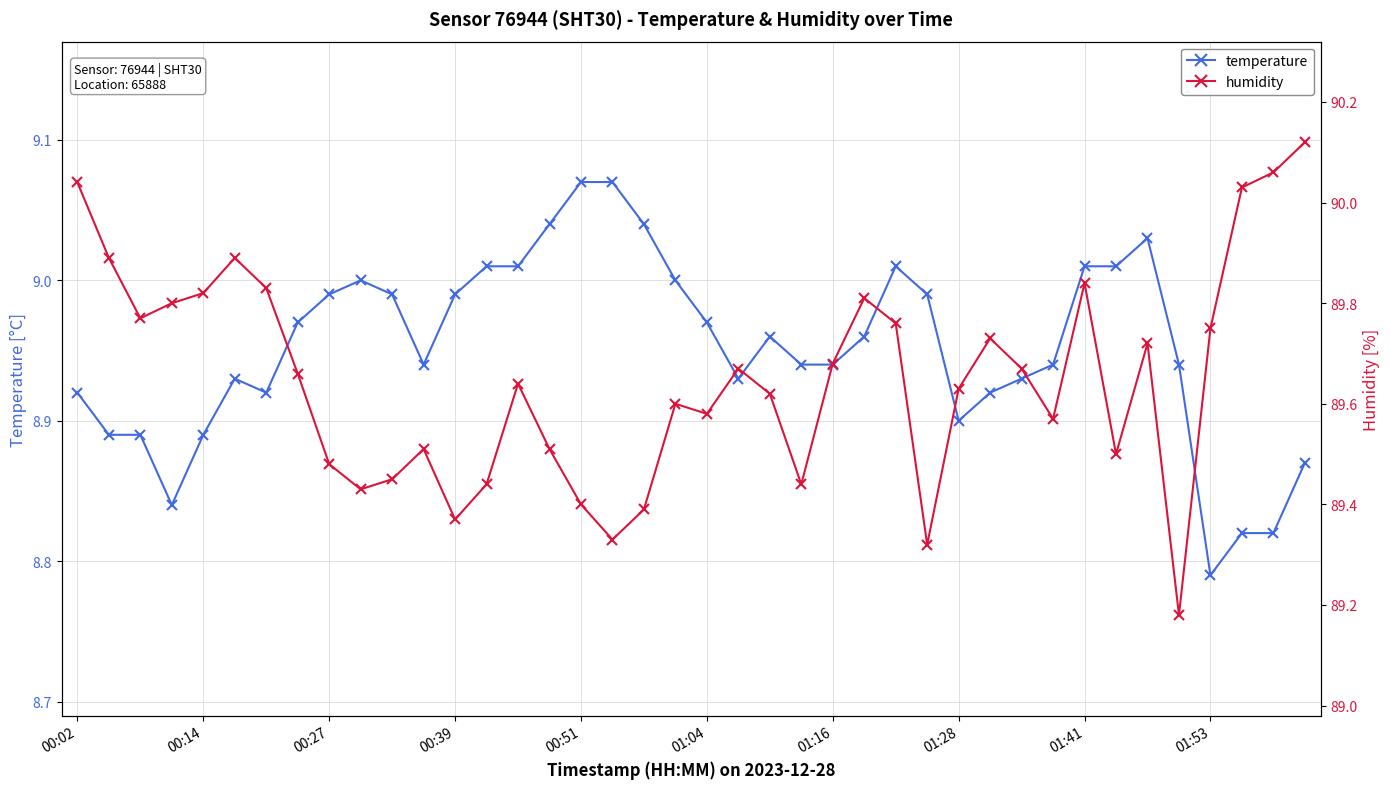

True or false: humidity has more than 1 interior local peaks.

True